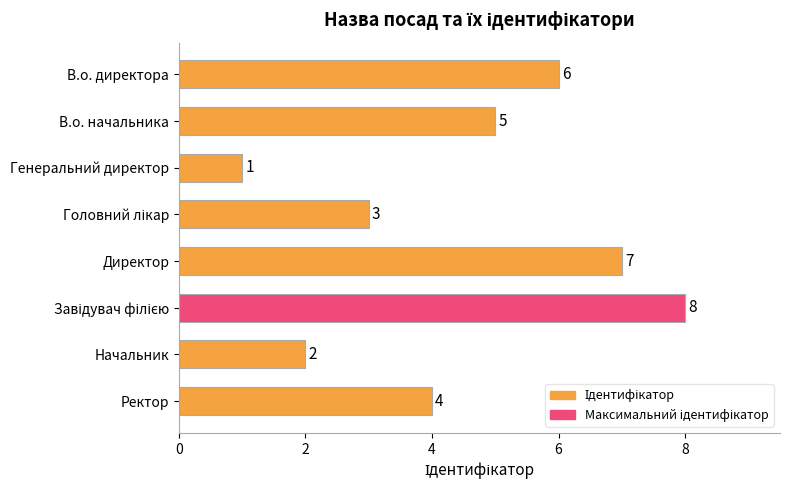

Is it true that the value at Генеральний директор is 1?

True